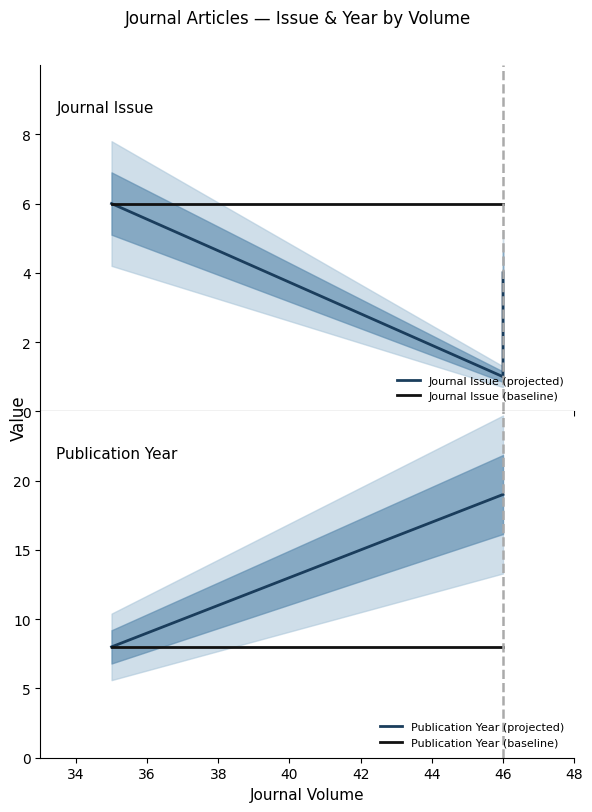

True or false: Publication Year (baseline) has a value of 8 at 46.

True